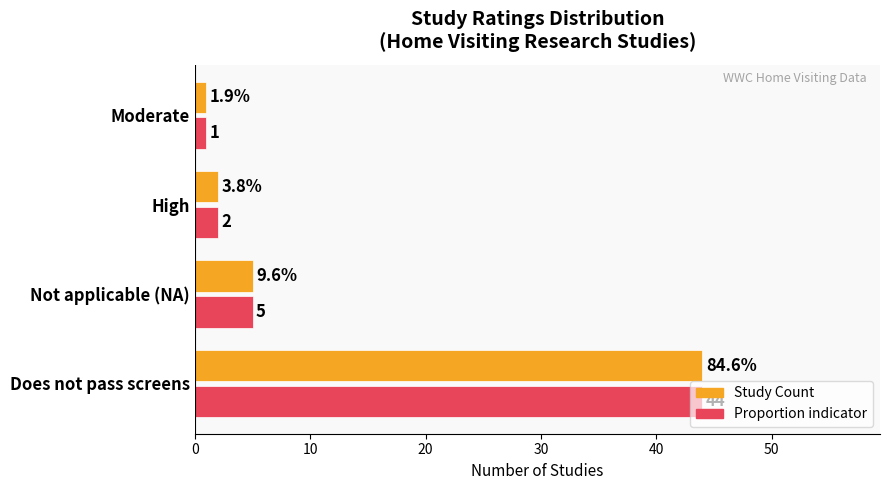

At which category is the sum across all series the highest?

Does not pass screens